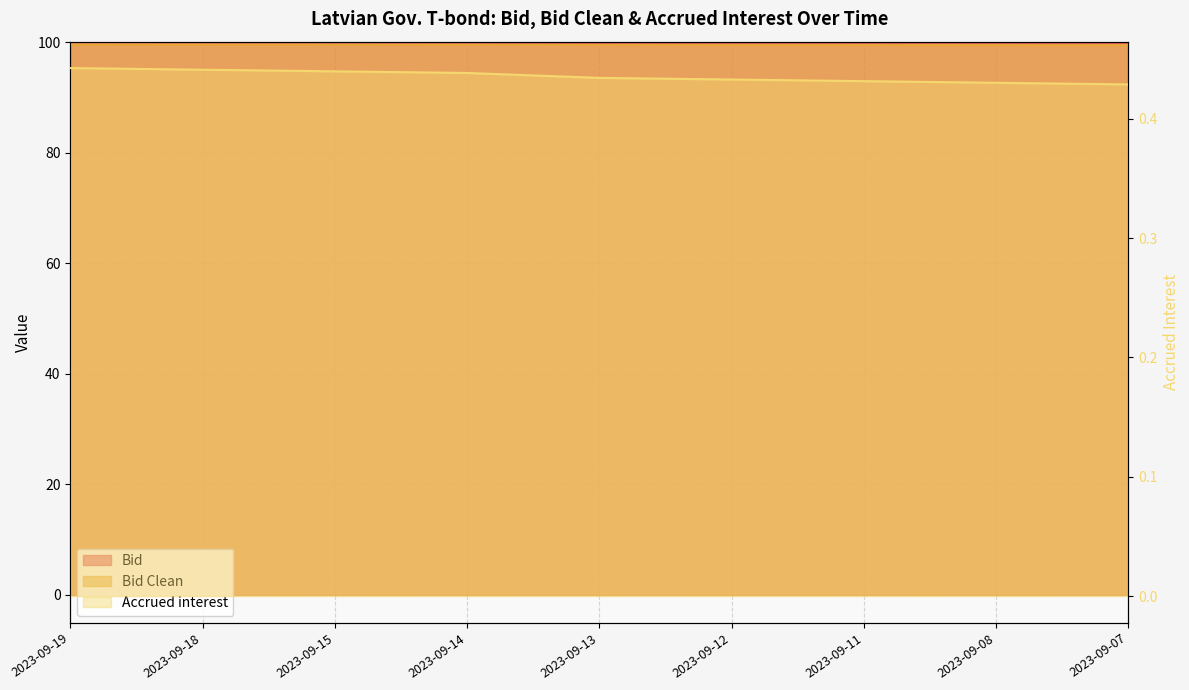

Which series changed the most between 2023-09-18 and 2023-09-15?

Bid